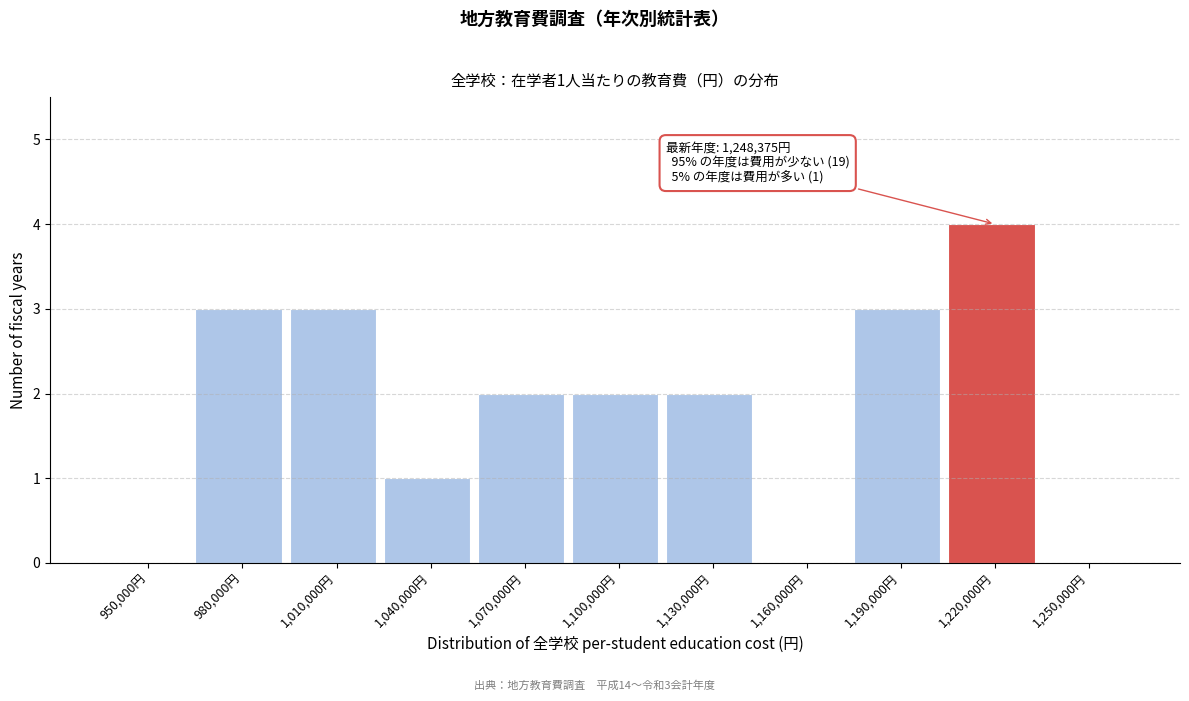

Reading left to right, extract all data points from this chart.

950,000円=0	980,000円=3	1,010,000円=3	1,040,000円=1	1,070,000円=2	1,100,000円=2	1,130,000円=2	1,160,000円=0	1,190,000円=3	1,220,000円=4	1,250,000円=0